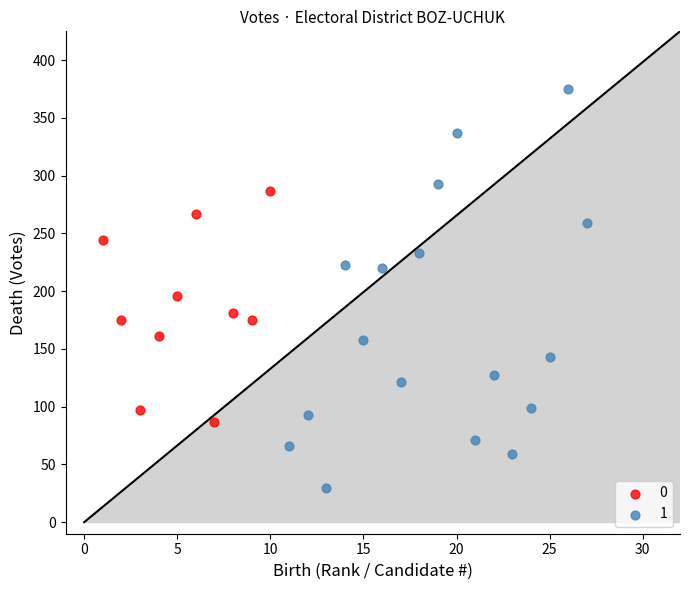

Which series contains the lowest Y value?

1